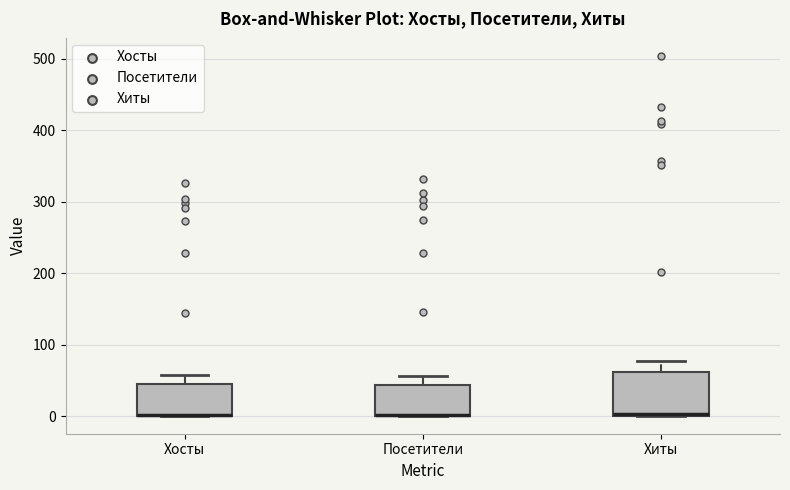

Which box is the tallest, from its lower edge to its upper edge?

Хиты